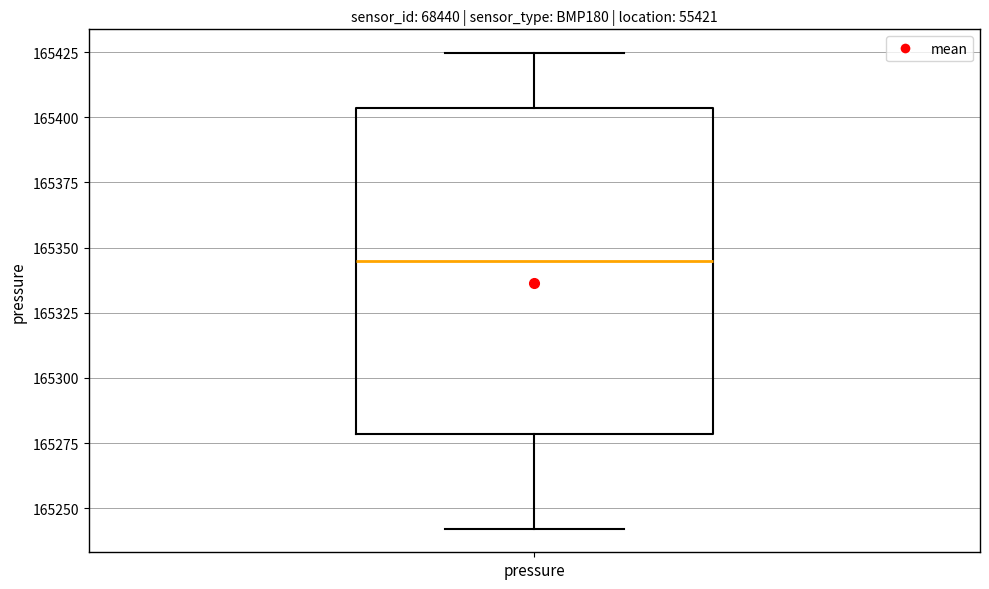

Where does the upper whisker of the box for pressure end on the y-axis? The values are not printed on the chart, so give them approximately, as read against the axis.

165425